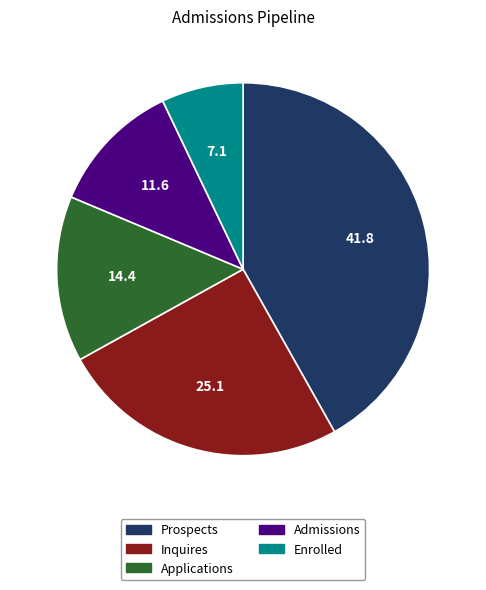

Does any single category account for the majority?

No